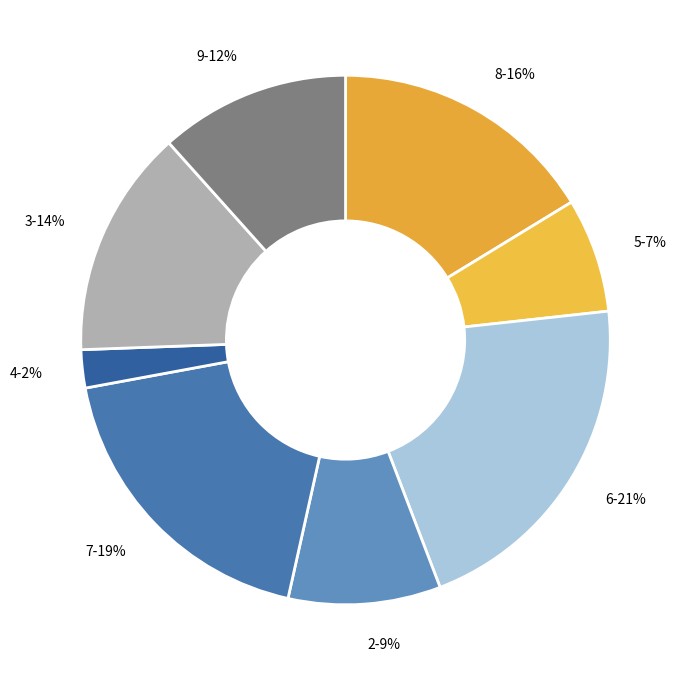

Does 2 represent more than half of the total?

No